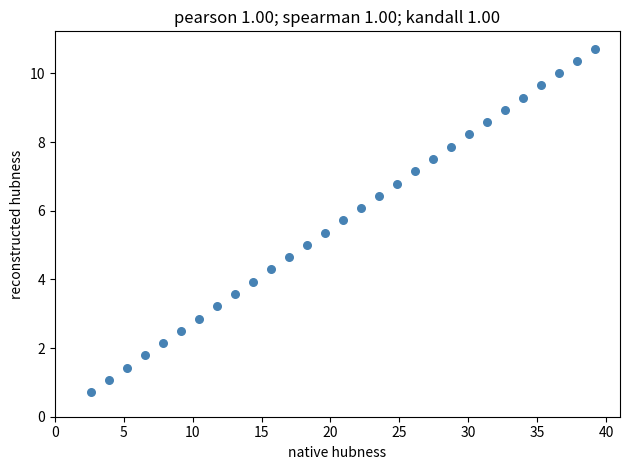

What is the range of Y values (max minus min)?

10.0